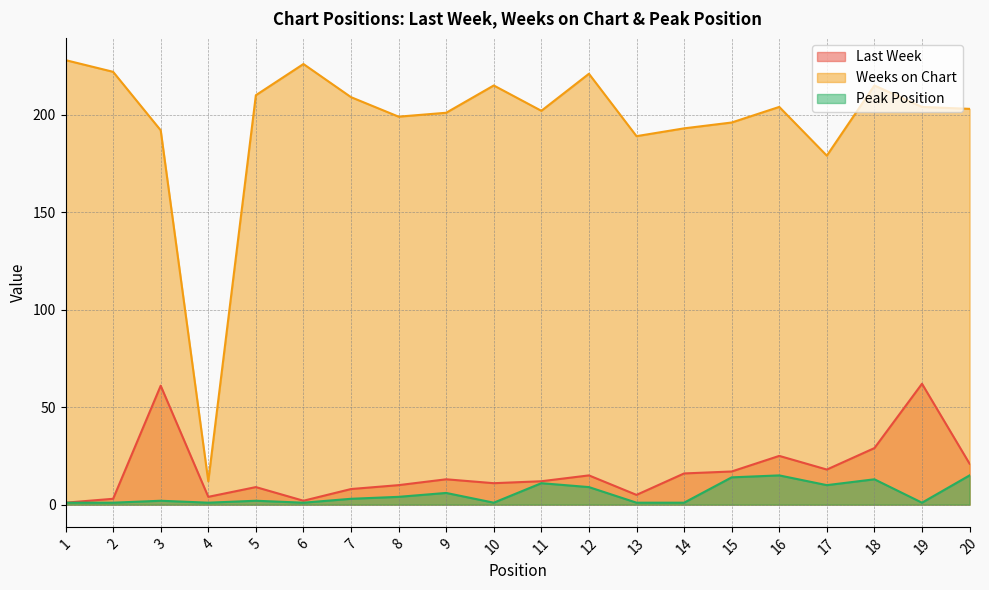

Where does the Weeks on Chart series first go above 204?

1